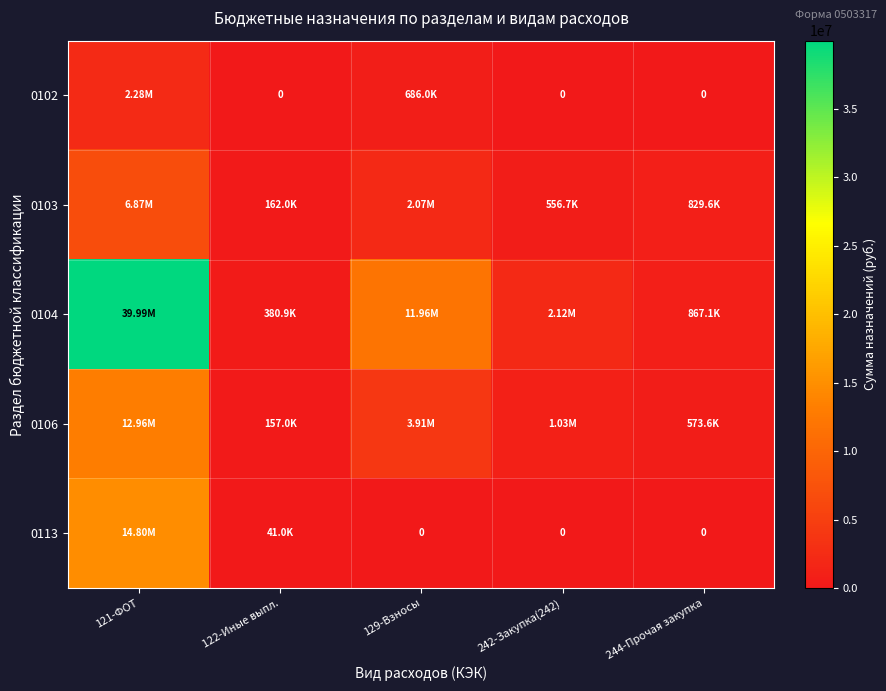

List the labels in order of 0113 value, smallest first.

129-Взносы, 242-Закупка(242), 244-Прочая закупка, 122-Иные выпл., 121-ФОТ